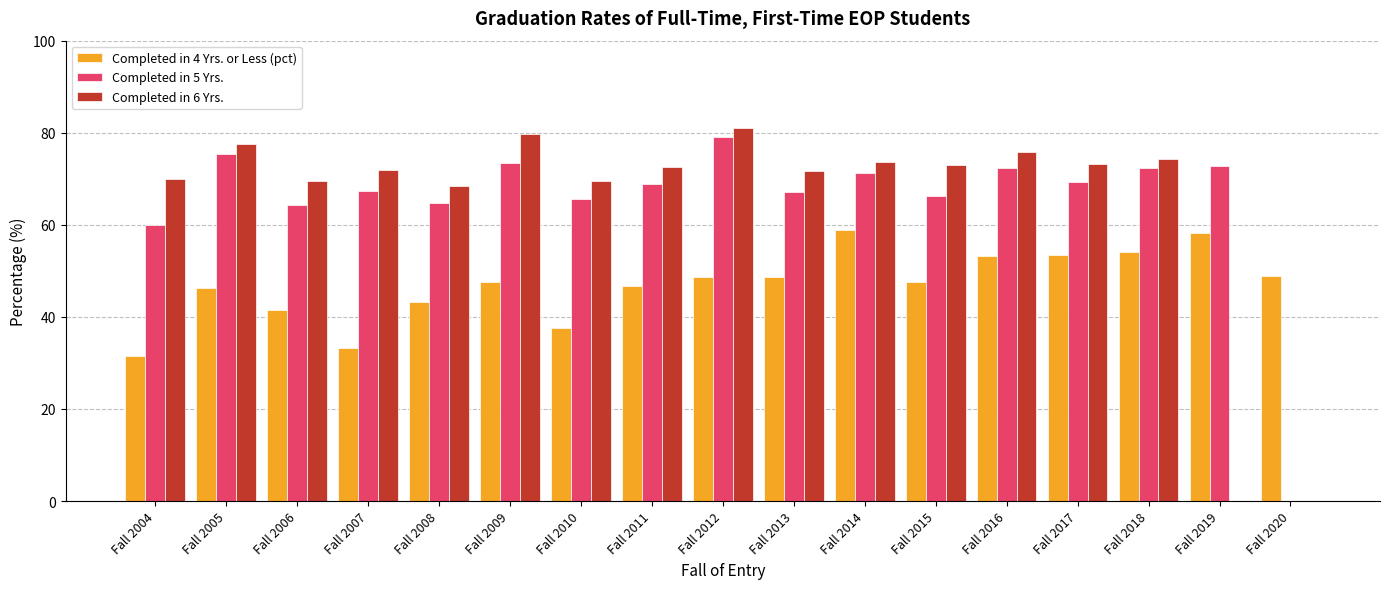

What are all the series names shown in the legend?

Completed in 4 Yrs. or Less (pct), Completed in 5 Yrs., Completed in 6 Yrs.